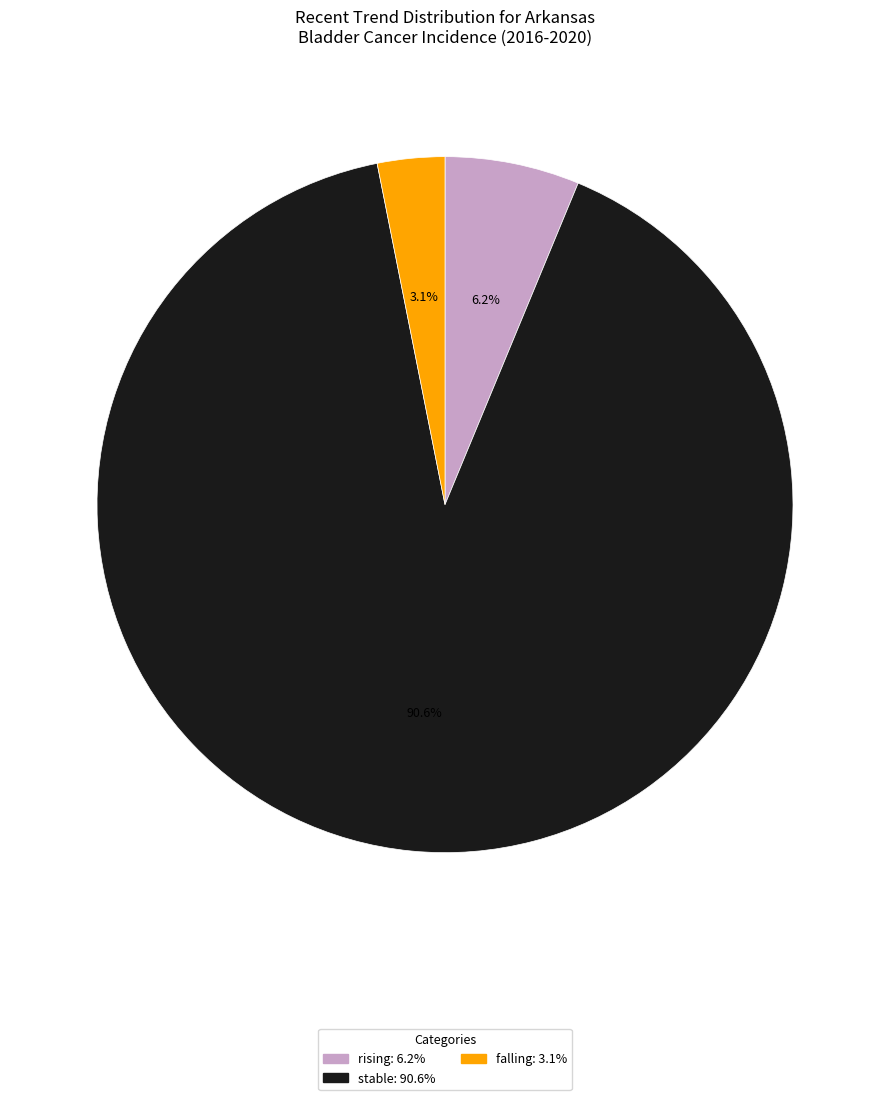

Does any single category account for the majority?

Yes